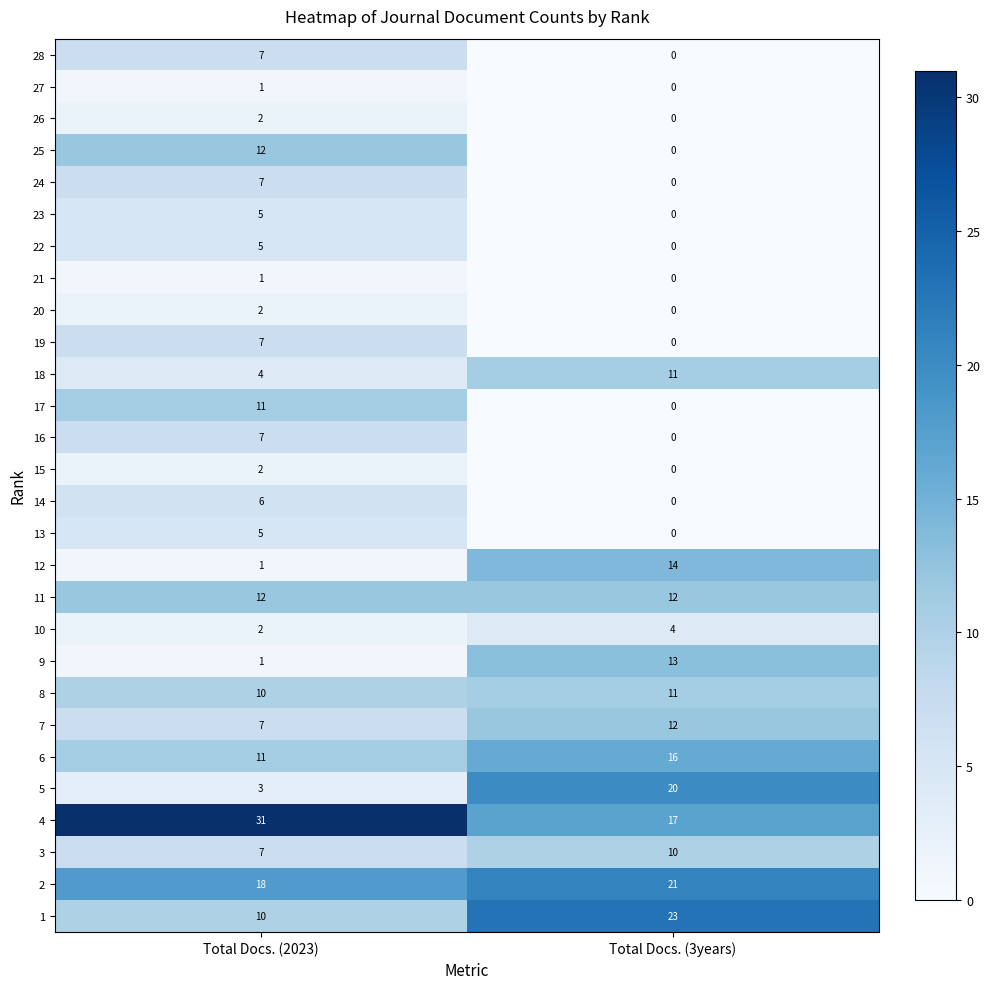

What is the sum of the 23 values at Total Docs. (3years) and Total Docs. (2023)?

5